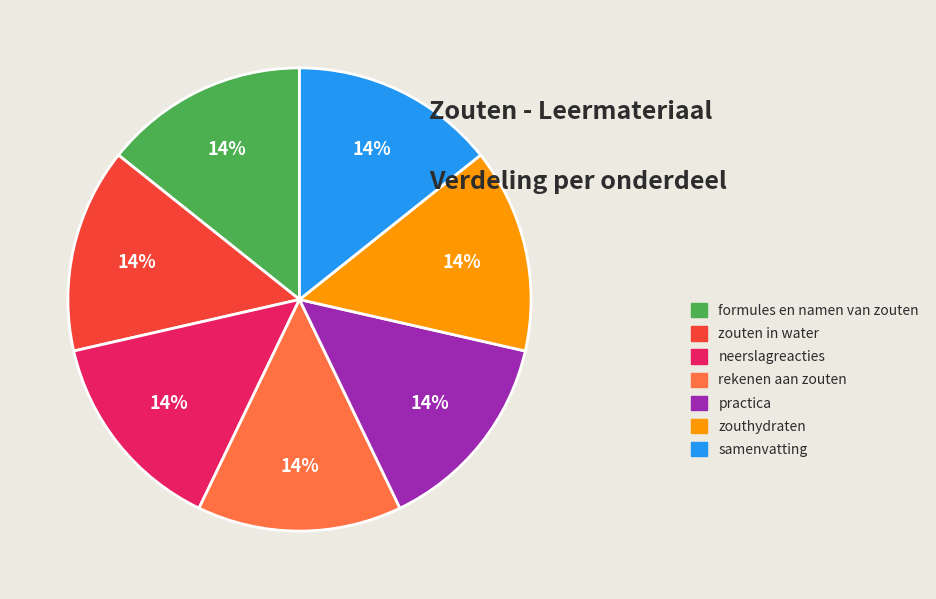

Approximately how many times larger is the value at formules en namen van zouten compared to neerslagreacties?

1.0